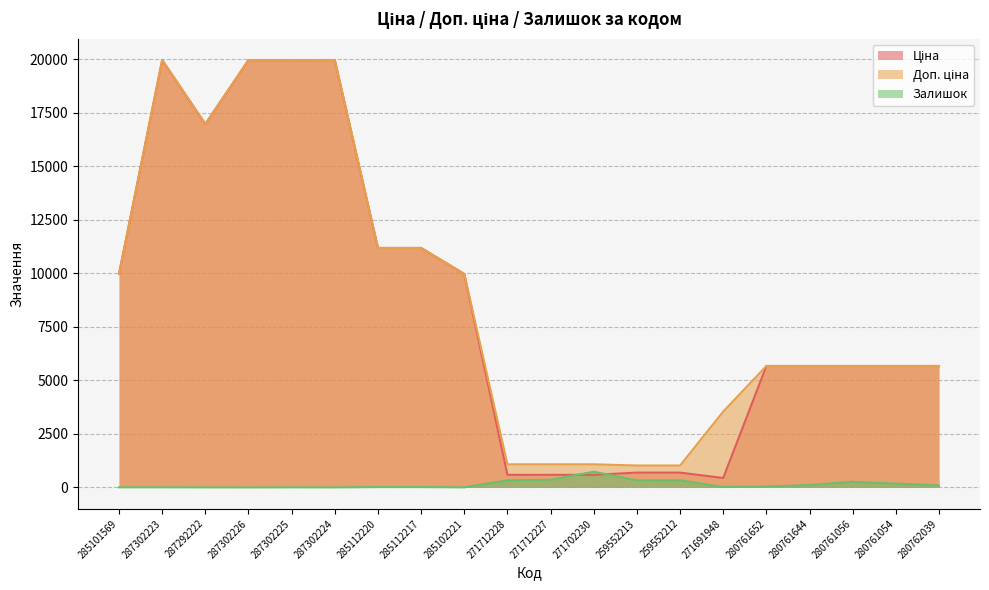

At 287302226, list the series in order from smallest to largest.

Залишок, Ціна, Доп. ціна